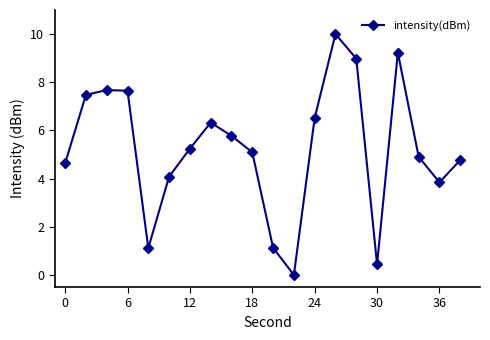

What is the difference between the maximum and minimum values?

10.0